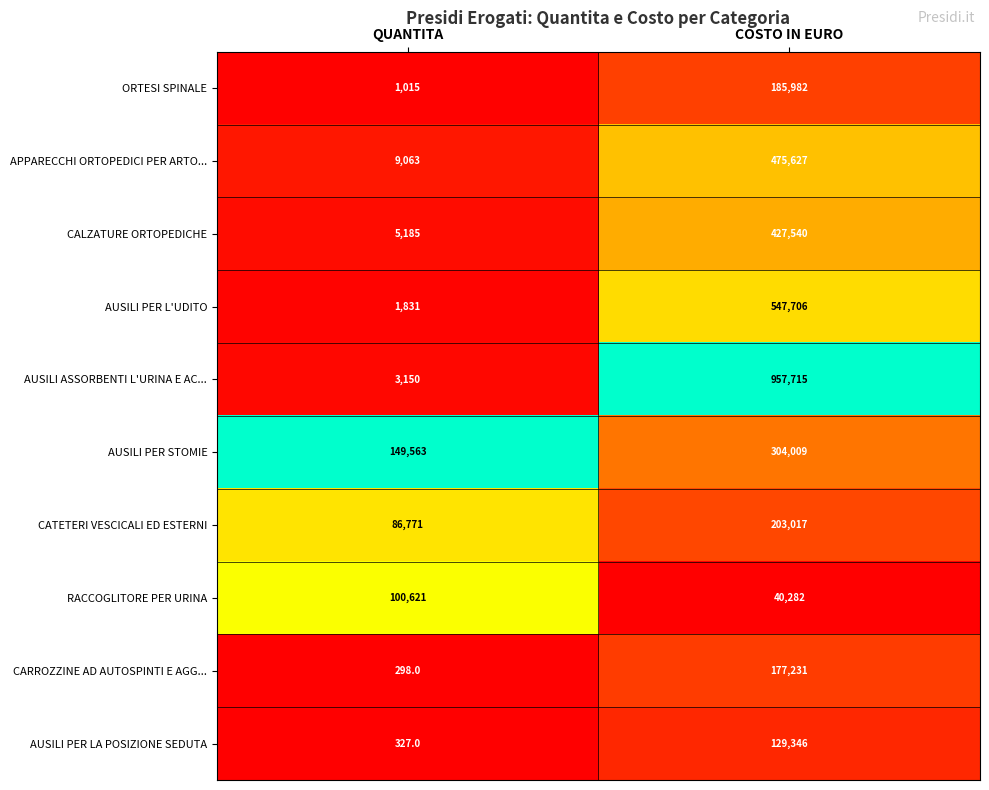

List the series in order of their peak value, lowest first.

RACCOGLITORE PER URINA, AUSILI PER LA POSIZIONE SEDUTA, CARROZZINE AD AUTOSPINTI E AGG..., ORTESI SPINALE, CATETERI VESCICALI ED ESTERNI, AUSILI PER STOMIE, CALZATURE ORTOPEDICHE, APPARECCHI ORTOPEDICI PER ARTO..., AUSILI PER L'UDITO, AUSILI ASSORBENTI L'URINA E AC...